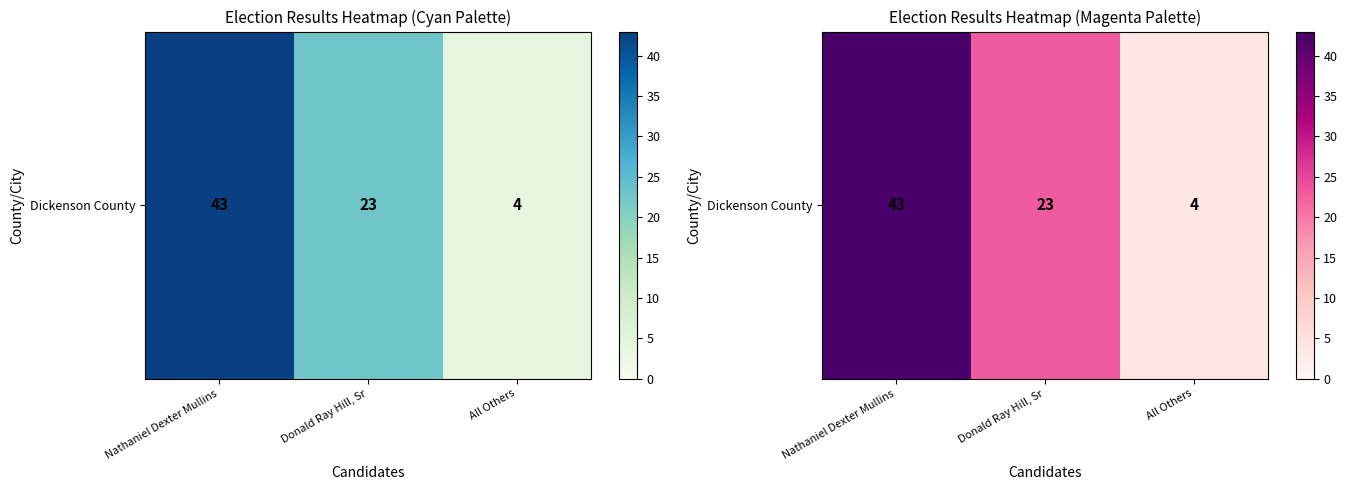

How many values exceed 23?

1